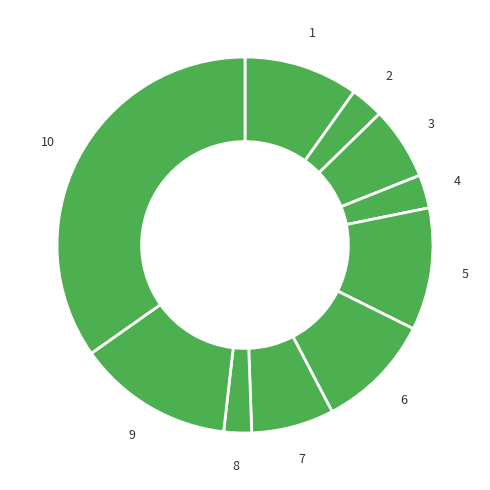

Count the number of slices in the pie.

10